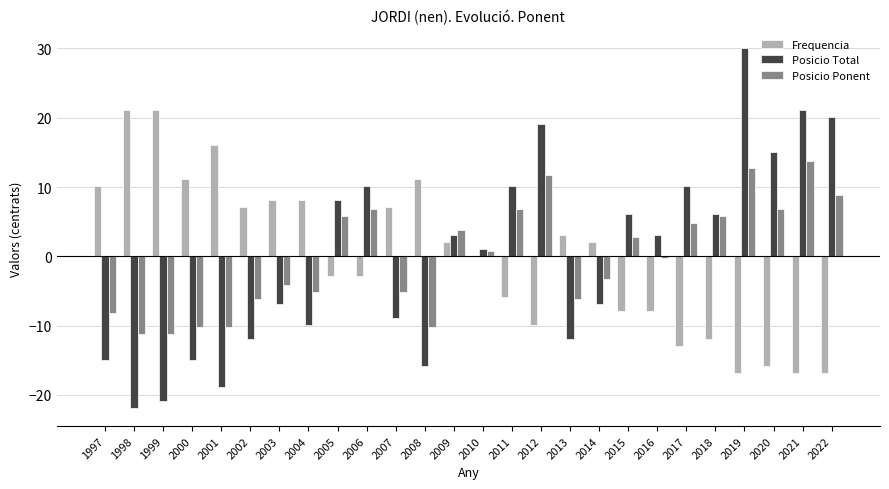

What is the total value across all series at 2020?

6.0